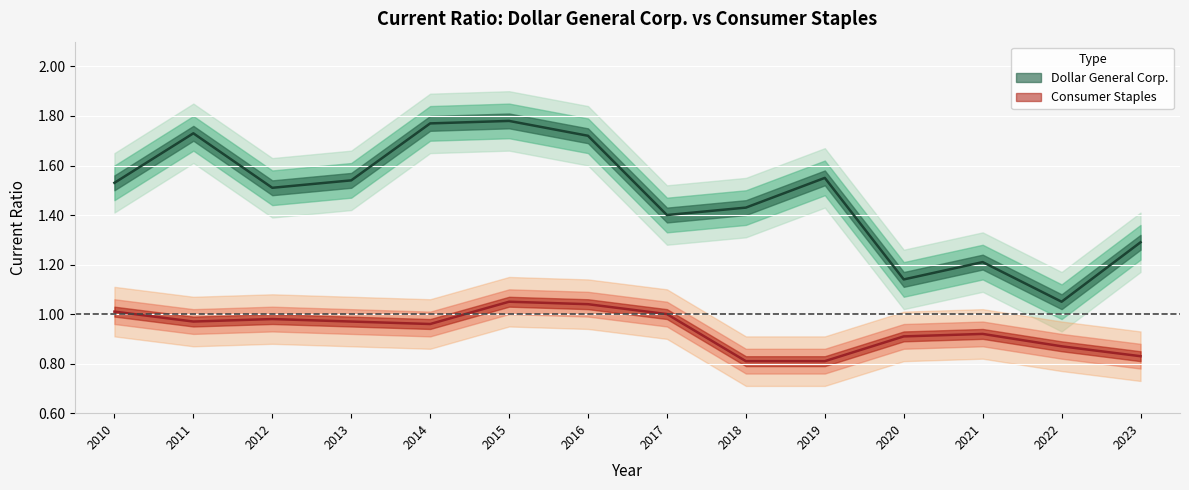

Reading right to left, extract all data points from this chart.

Dollar General Corp.: 2023=1.3	2022=1.1	2021=1.2	2020=1.1	2019=1.6	2018=1.4	2017=1.4	2016=1.7	2015=1.8	2014=1.8	2013=1.5	2012=1.5	2011=1.7	2010=1.5
Consumer Staples: 2023=0.8	2022=0.9	2021=0.9	2020=0.9	2019=0.8	2018=0.8	2017=1.0	2016=1.0	2015=1.1	2014=1.0	2013=1.0	2012=1.0	2011=1.0	2010=1.0